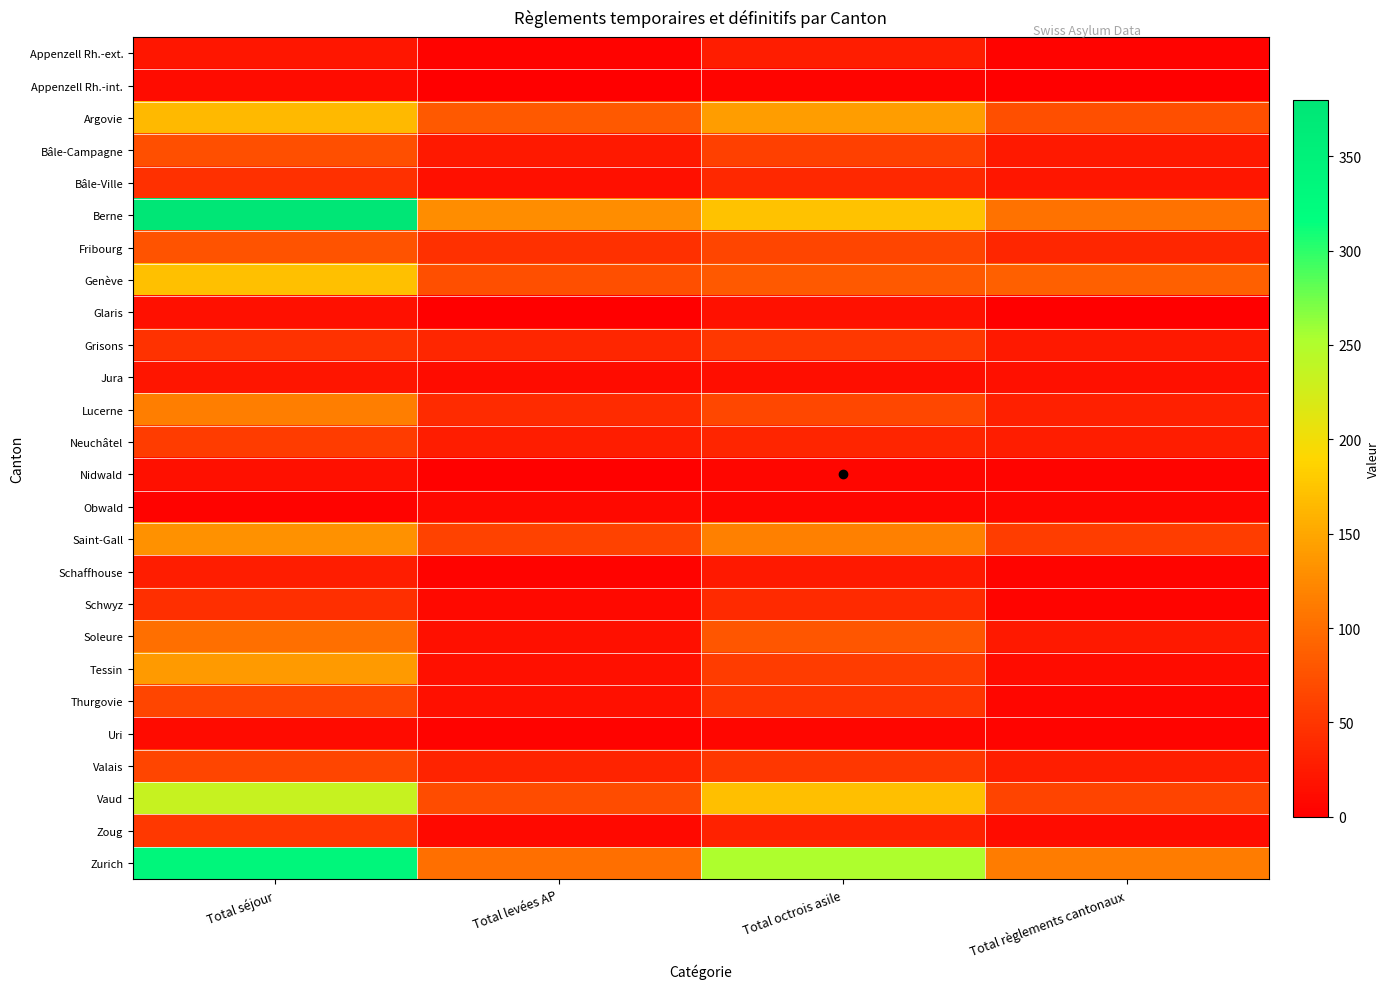

Reading left to right, transcribe all the data shown in this chart.

Appenzell Rh.-ext.: Total séjour=22	Total levées AP=3	Total octrois asile=27	Total règlements cantonaux=3
Appenzell Rh.-int.: Total séjour=13	Total levées AP=1	Total octrois asile=5	Total règlements cantonaux=1
Argovie: Total séjour=165	Total levées AP=82	Total octrois asile=142	Total règlements cantonaux=73
Bâle-Campagne: Total séjour=73	Total levées AP=25	Total octrois asile=60	Total règlements cantonaux=24
Bâle-Ville: Total séjour=45	Total levées AP=15	Total octrois asile=38	Total règlements cantonaux=21
Berne: Total séjour=380	Total levées AP=128	Total octrois asile=173	Total règlements cantonaux=105
Fribourg: Total séjour=77	Total levées AP=45	Total octrois asile=65	Total règlements cantonaux=36
Genève: Total séjour=172	Total levées AP=74	Total octrois asile=83	Total règlements cantonaux=88
Glaris: Total séjour=15	Total levées AP=0	Total octrois asile=17	Total règlements cantonaux=1
Grisons: Total séjour=47	Total levées AP=36	Total octrois asile=53	Total règlements cantonaux=24
Jura: Total séjour=20	Total levées AP=13	Total octrois asile=14	Total règlements cantonaux=16
Lucerne: Total séjour=115	Total levées AP=41	Total octrois asile=66	Total règlements cantonaux=31
Neuchâtel: Total séjour=56	Total levées AP=28	Total octrois asile=35	Total règlements cantonaux=27
Nidwald: Total séjour=15	Total levées AP=2	Total octrois asile=6	Total règlements cantonaux=5
Obwald: Total séjour=4	Total levées AP=9	Total octrois asile=6	Total règlements cantonaux=6
Saint-Gall: Total séjour=131	Total levées AP=62	Total octrois asile=116	Total règlements cantonaux=57
Schaffhouse: Total séjour=27	Total levées AP=3	Total octrois asile=24	Total règlements cantonaux=5
Schwyz: Total séjour=44	Total levées AP=9	Total octrois asile=40	Total règlements cantonaux=5
Soleure: Total séjour=101	Total levées AP=15	Total octrois asile=80	Total règlements cantonaux=24
Tessin: Total séjour=139	Total levées AP=15	Total octrois asile=56	Total règlements cantonaux=12
Thurgovie: Total séjour=64	Total levées AP=15	Total octrois asile=49	Total règlements cantonaux=7
Uri: Total séjour=11	Total levées AP=4	Total octrois asile=6	Total règlements cantonaux=5
Valais: Total séjour=64	Total levées AP=33	Total octrois asile=51	Total règlements cantonaux=29
Vaud: Total séjour=234	Total levées AP=71	Total octrois asile=170	Total règlements cantonaux=63
Zoug: Total séjour=53	Total levées AP=9	Total octrois asile=32	Total règlements cantonaux=13
Zurich: Total séjour=338	Total levées AP=101	Total octrois asile=252	Total règlements cantonaux=114